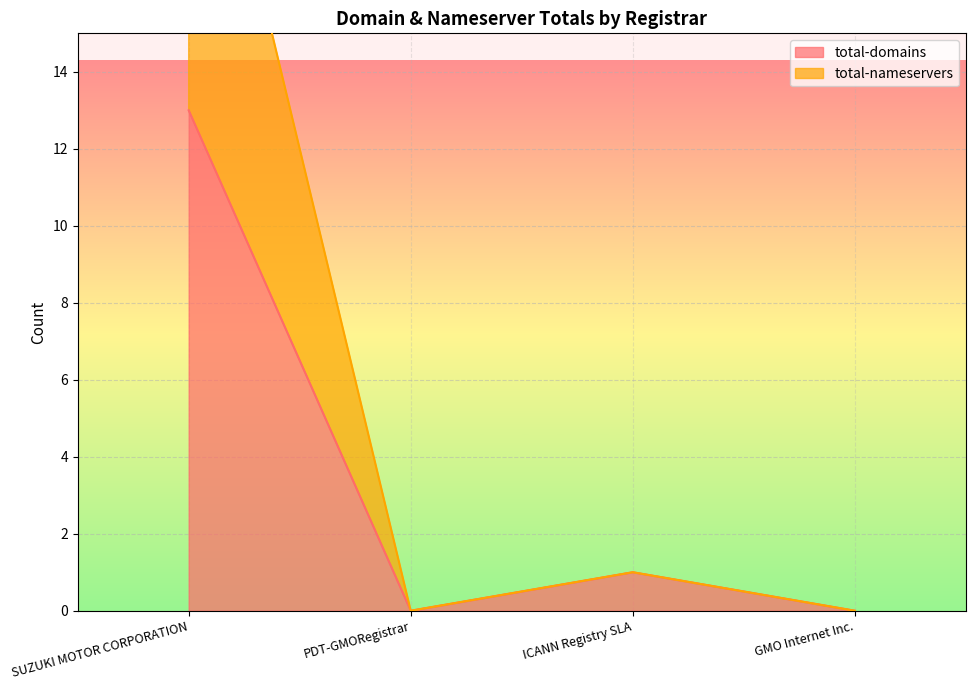

Between GMO Internet Inc. and PDT-GMORegistrar, which is larger?

GMO Internet Inc.